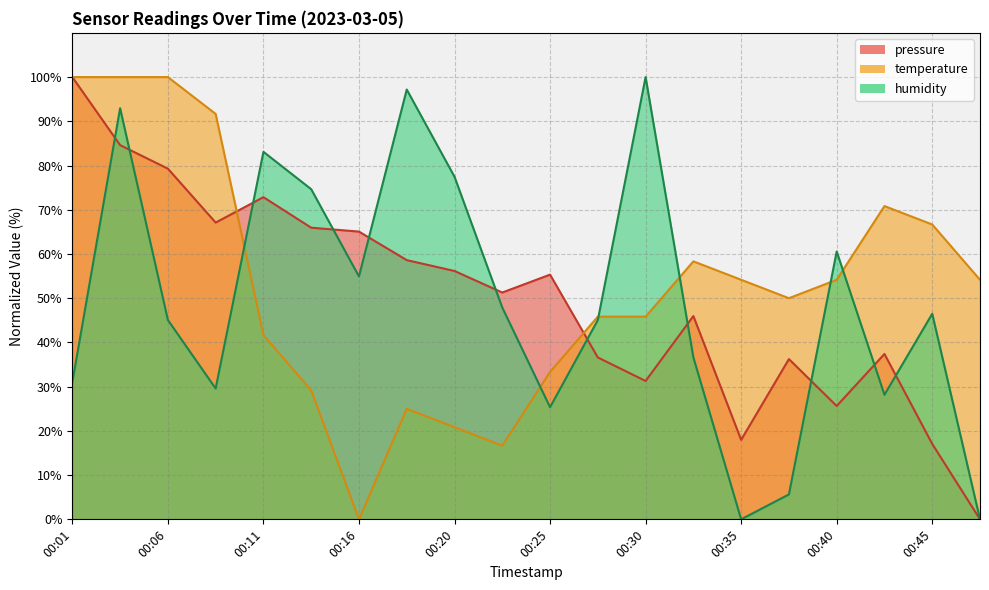

What is the total value across all series at 00:25?

114.0